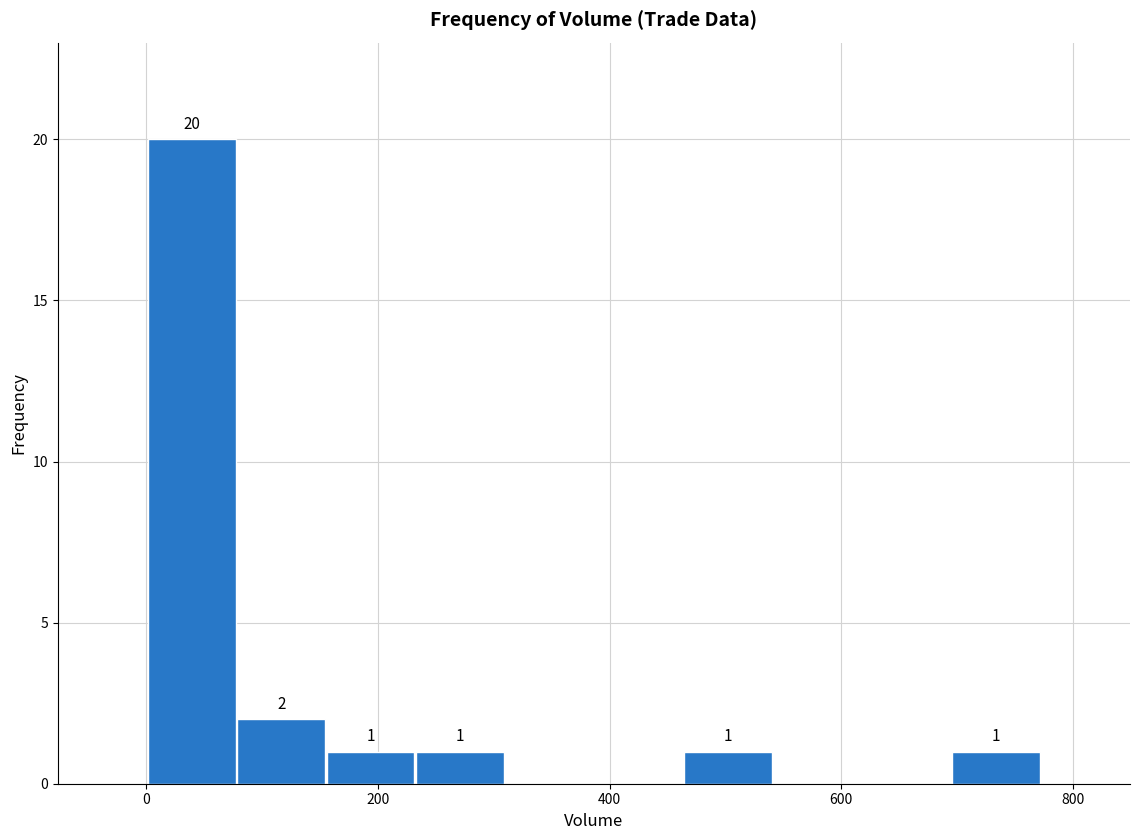

Around what value on the x-axis is the tallest bar? Give the approximate position of its centre, as read against the axis.

40